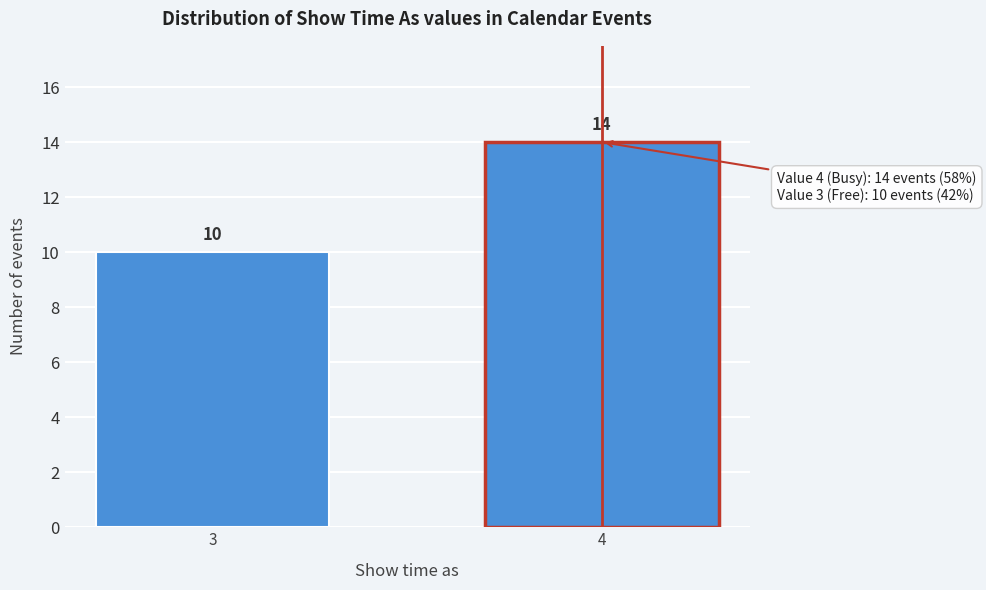

Reading right to left, list all the values displayed in this chart.

4=14	3=10